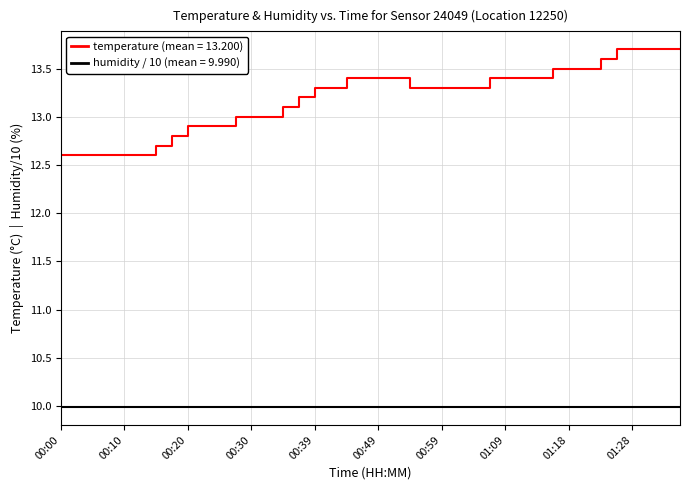

What is the maximum value shown in the chart?

13.7